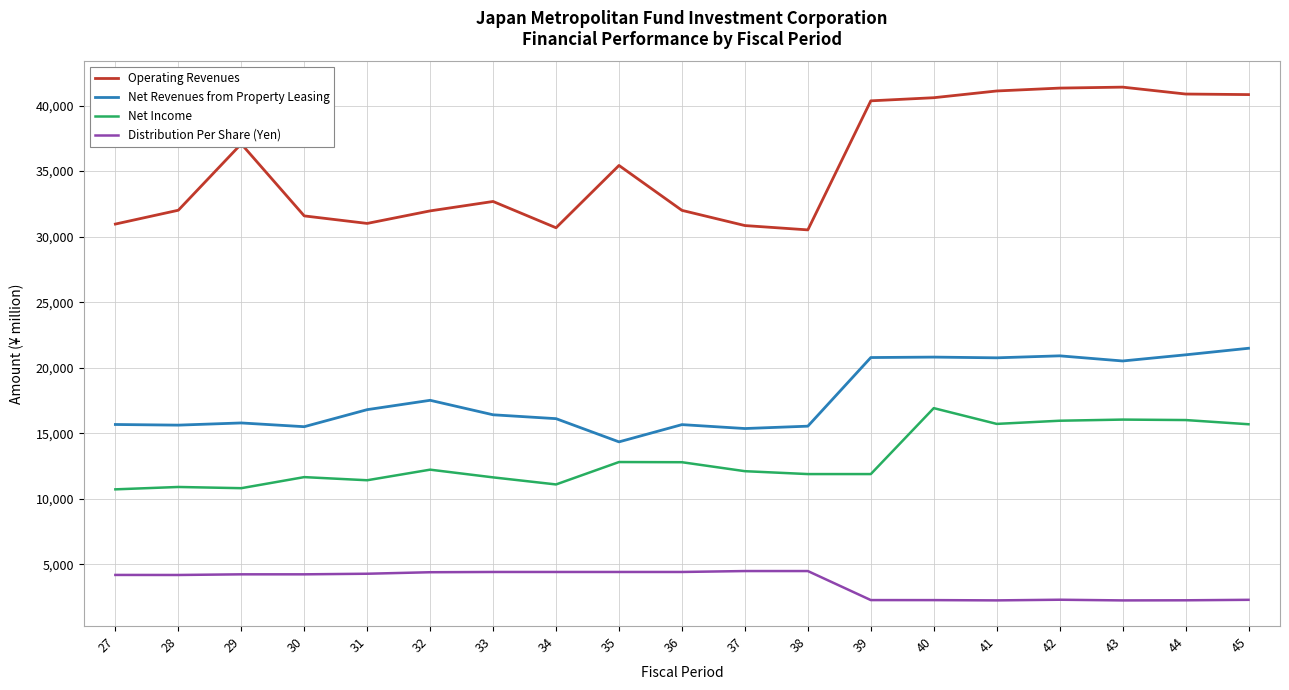

What is the total value across all series at 41?

79858